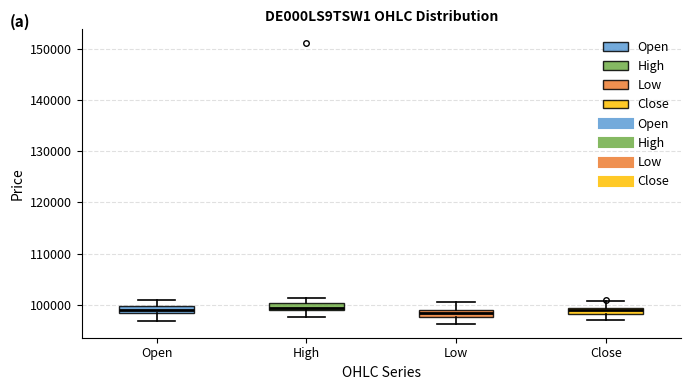

Where does the lower whisker of the box for Close end on the y-axis? The values are not printed on the chart, so give them approximately, as read against the axis.

97000